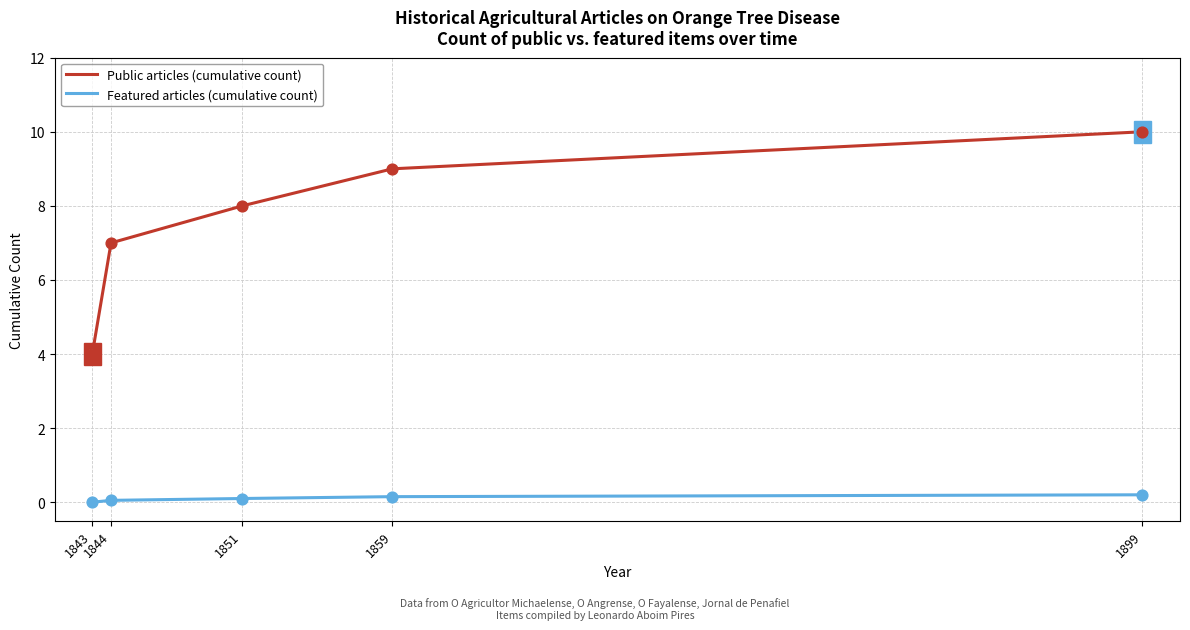

What is the total value across all series at 1843?

4.0